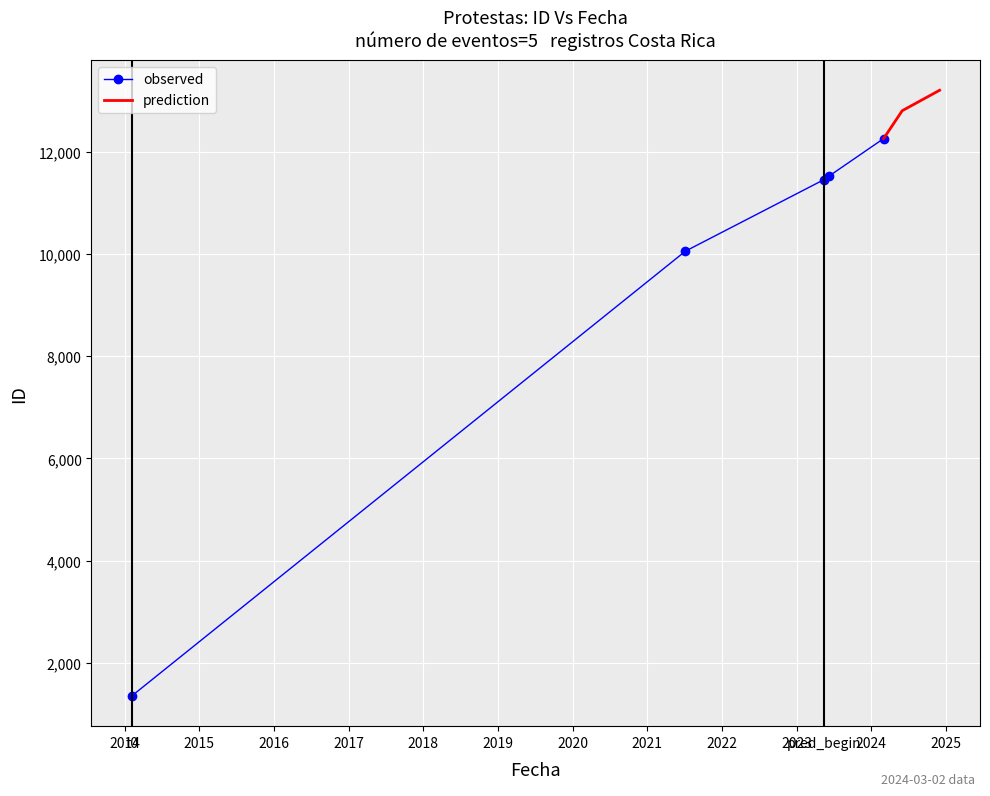

Rank the categories by value from highest to lowest.

2024-03-02, 2023-06-08, 2023-05-15, 2021-07-06, 2014-02-05